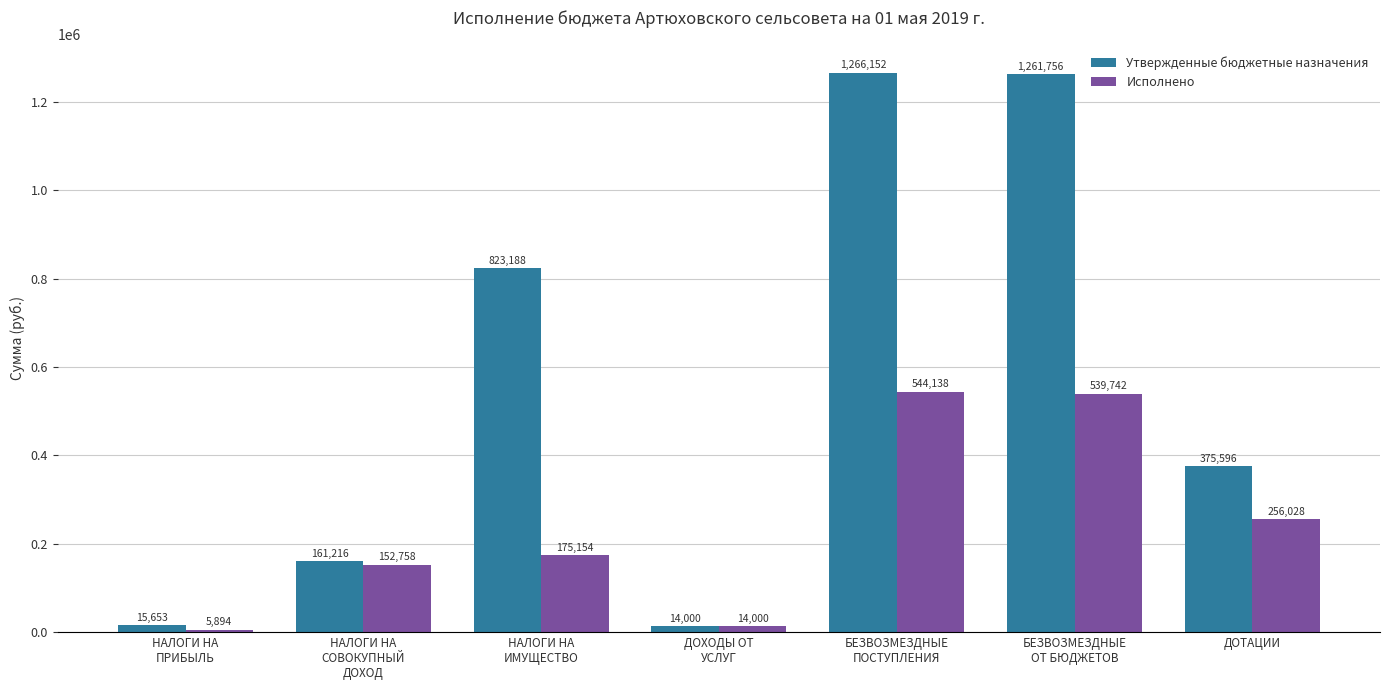

At НАЛОГИ НА
ИМУЩЕСТВО, list the series in order from smallest to largest.

Исполнено, Утвержденные бюджетные назначения